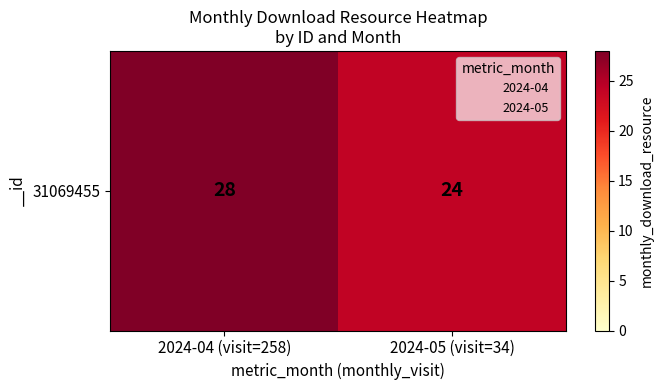

True or false: the data shows 19 at 2024-04 (visit=258).

False